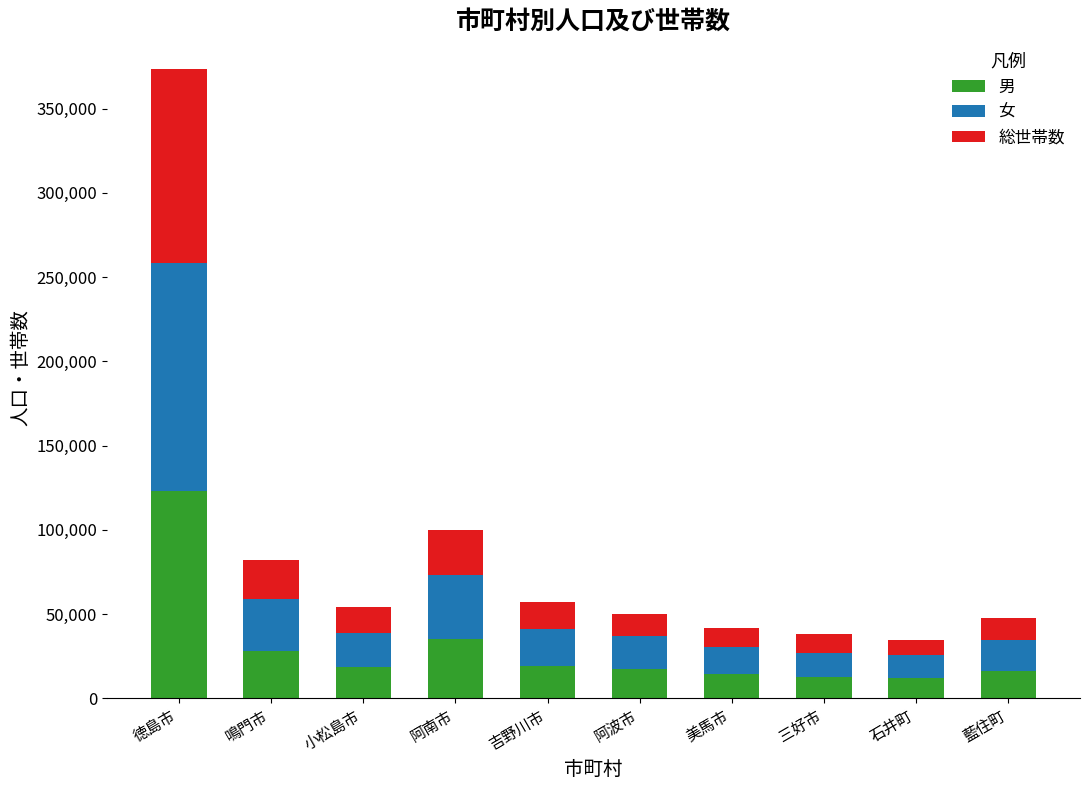

What is the sum of all 男 values?

297764